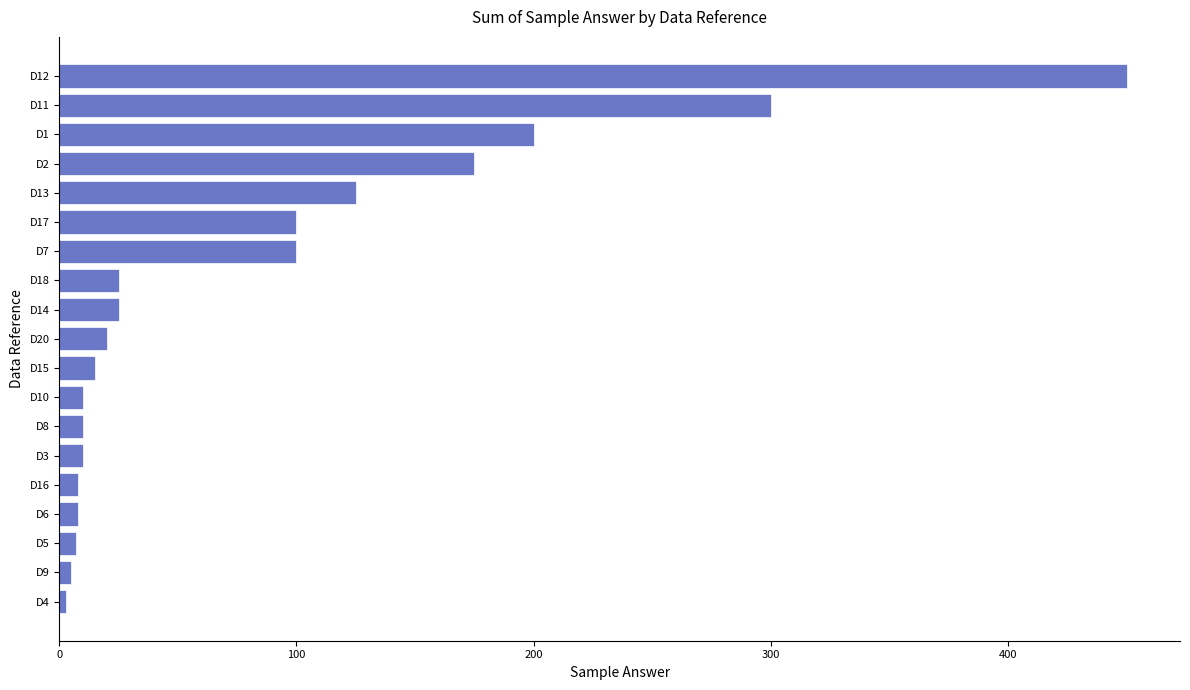

How many values are below 20?

9